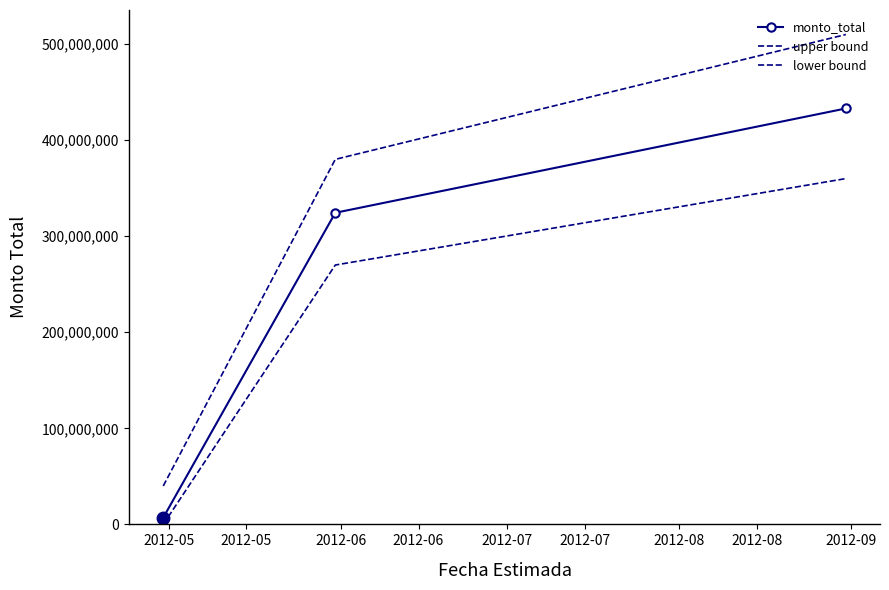

How many series are shown in this chart?

3